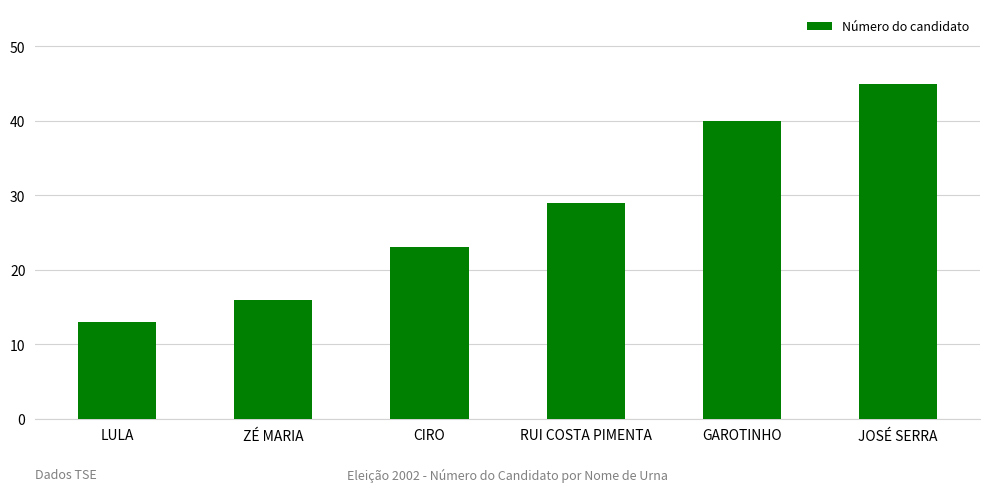

Are the bars grouped side by side (vs. stacked)?

No